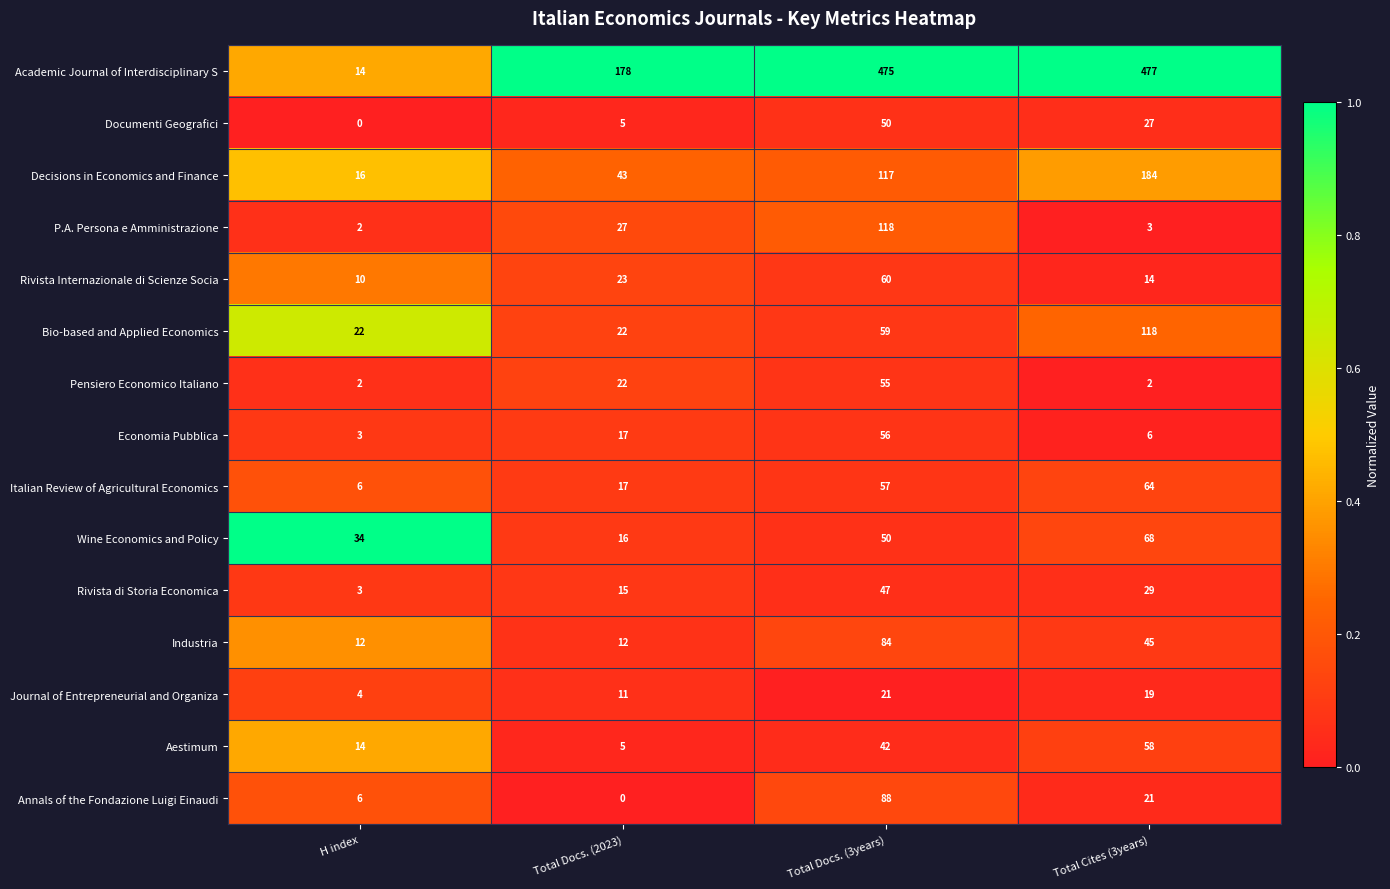

Which series has the widest spread of values?

Academic Journal of Interdisciplinary S